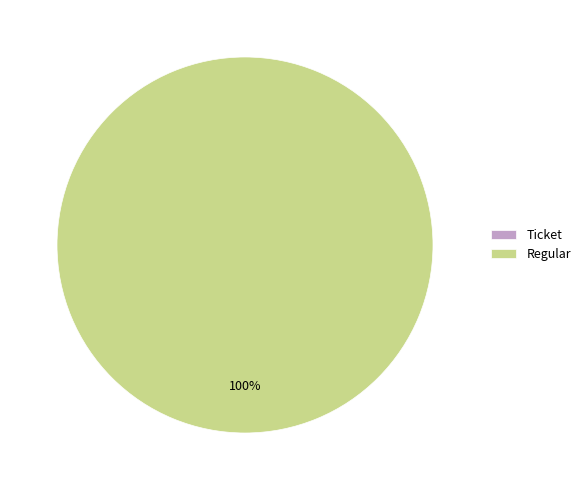

Rank the categories by value from lowest to highest.

Ticket, Regular